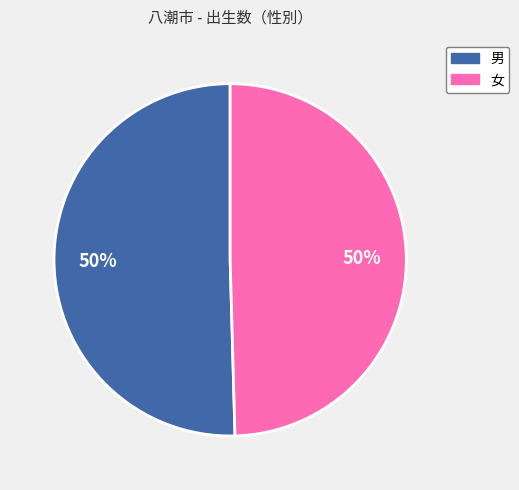

Do 男 and 女 together represent more than half of the pie?

Yes